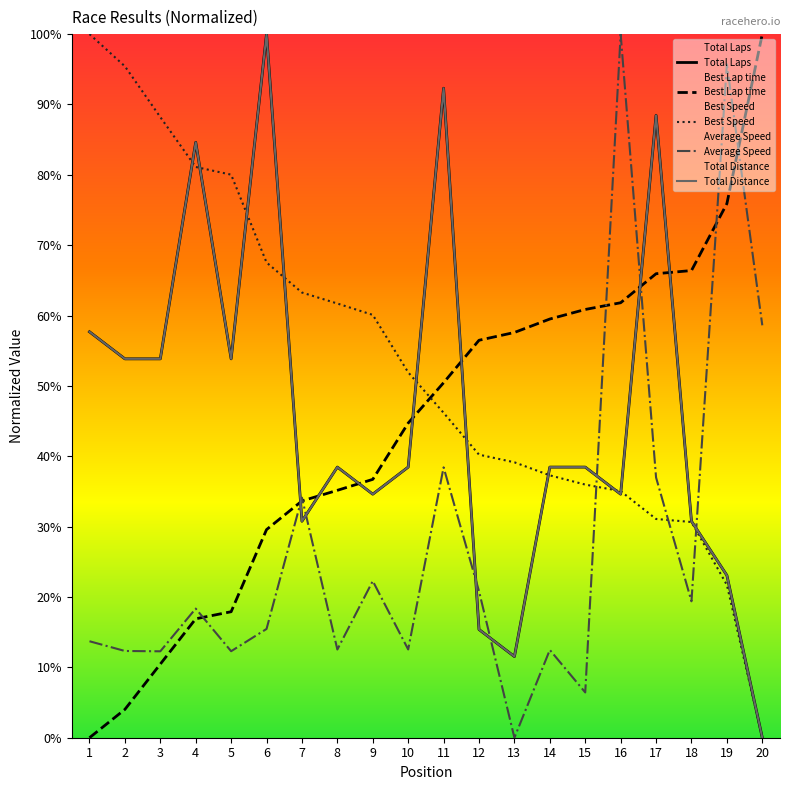

Where does the Best Lap time series first go above 50?

11